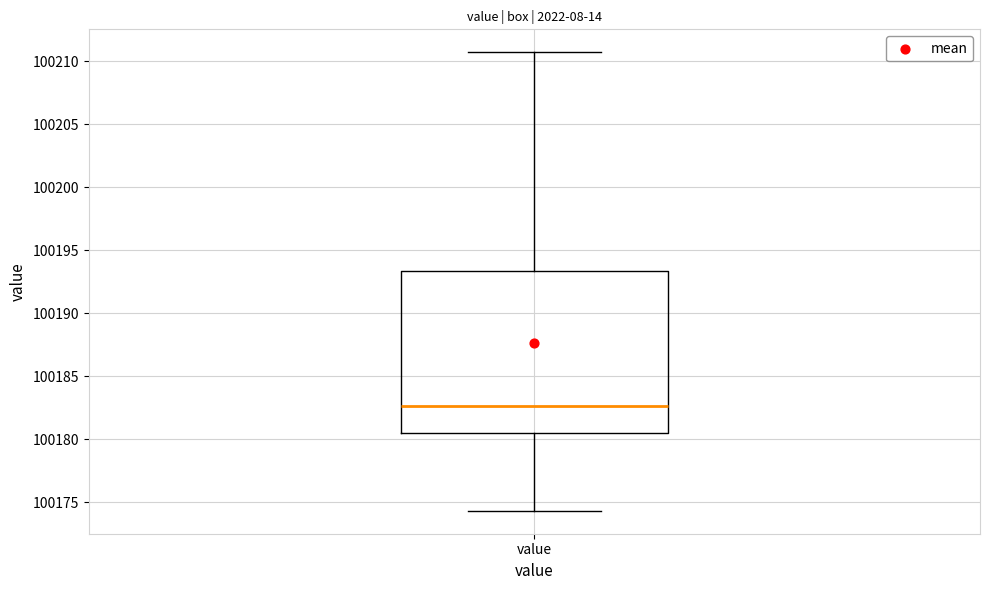

Read this box plot against the y-axis: the position of the median line, the range covered by the box, and the ends of both whiskers. The values are not printed on the chart, so give them approximately, as read against the axis.

median 100182.5, box 100180.5 to 100193.5, whiskers 100174.5 to 100210.5